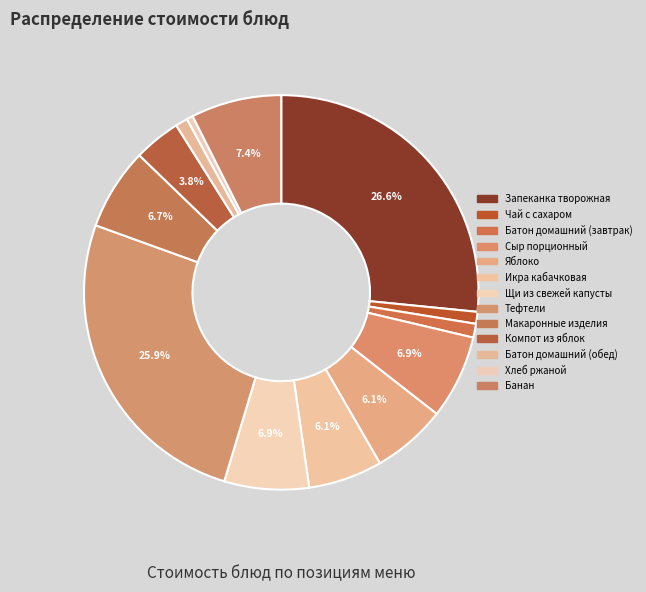

To the nearest percent, what is the combined percentage of Компот из яблок and Яблоко?

10%